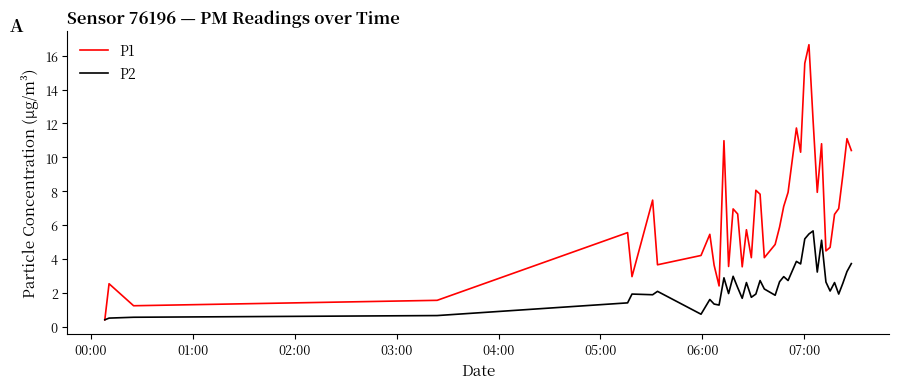

What is the smallest value displayed?

0.4